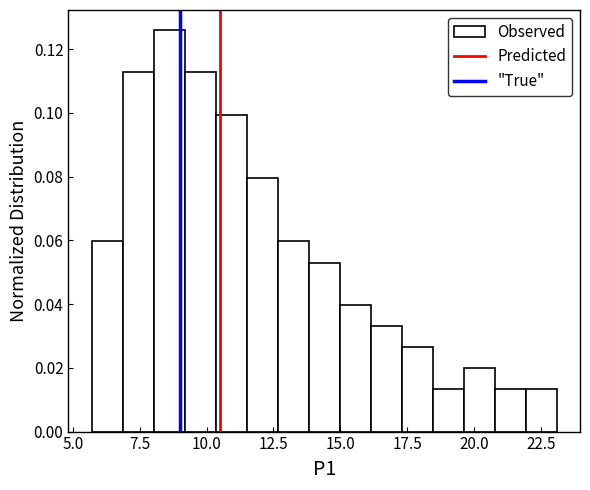

Around what value on the x-axis is the tallest bar? Give the approximate position of its centre, as read against the axis.

8.5